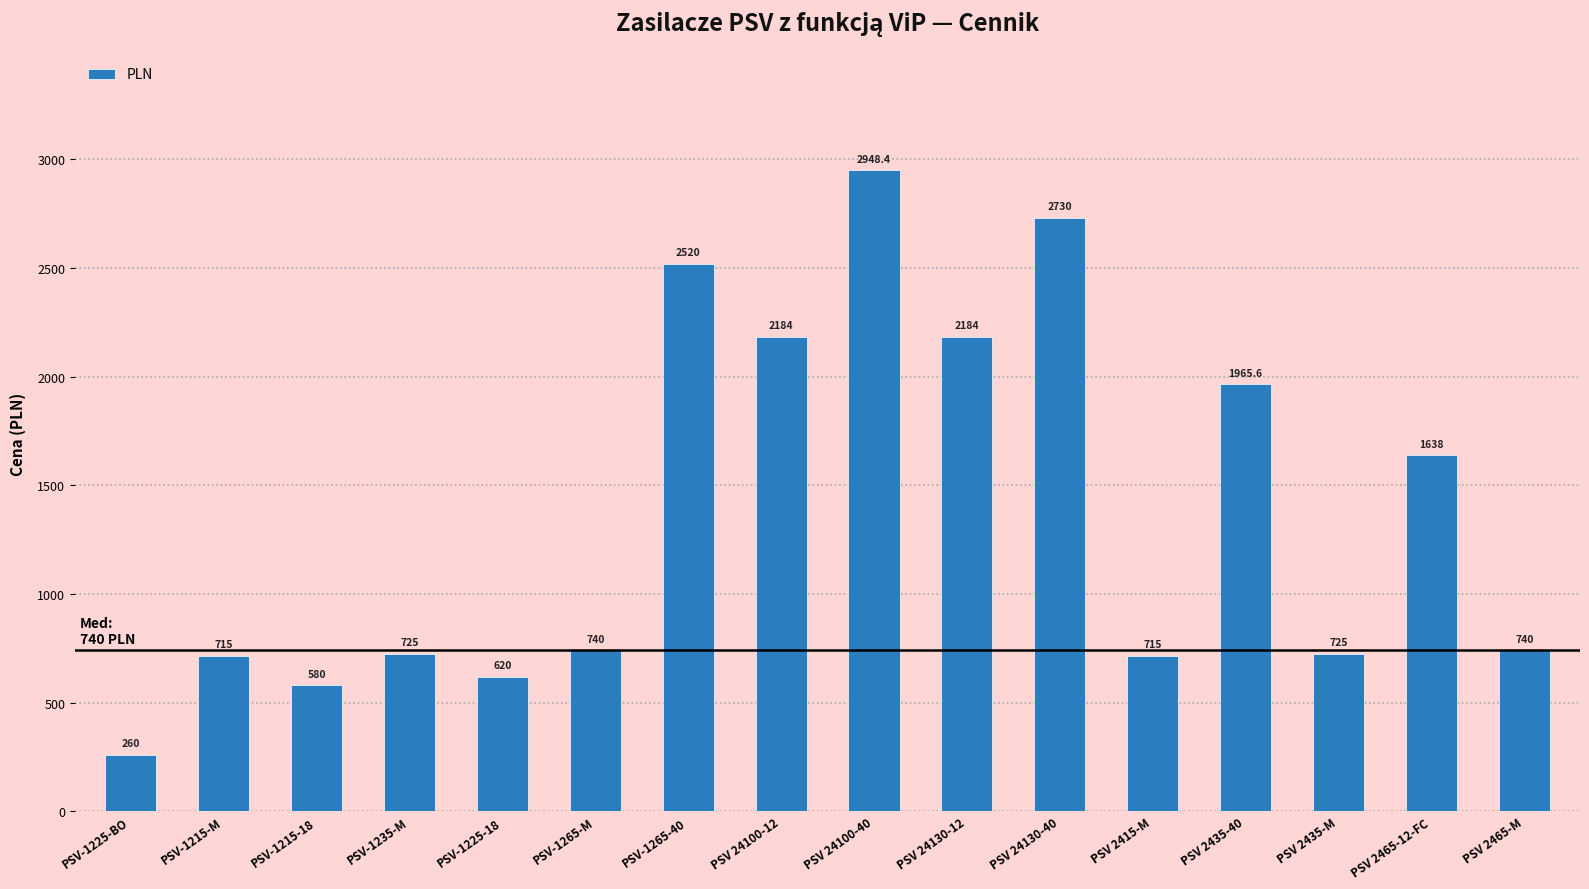

What is the label of the 3rd bar from the right?

PSV 2435-M